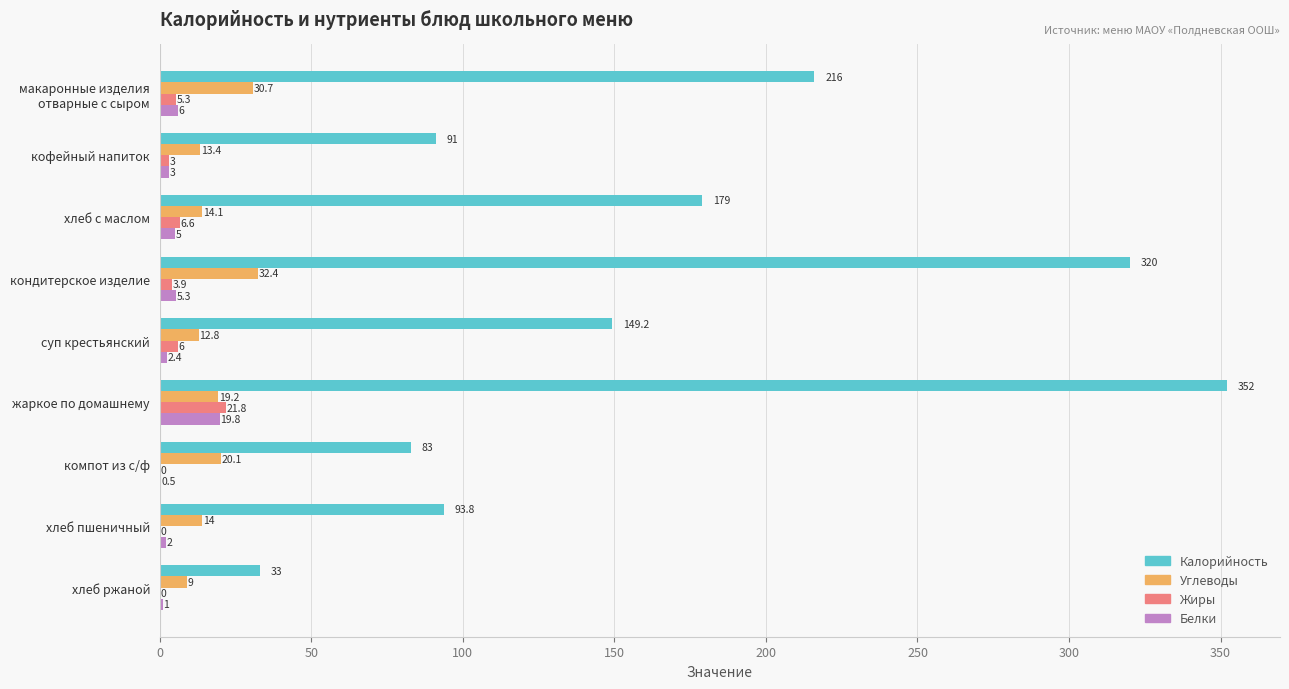

Which series changed the most between кофейный напиток and кондитерское изделие?

Калорийность